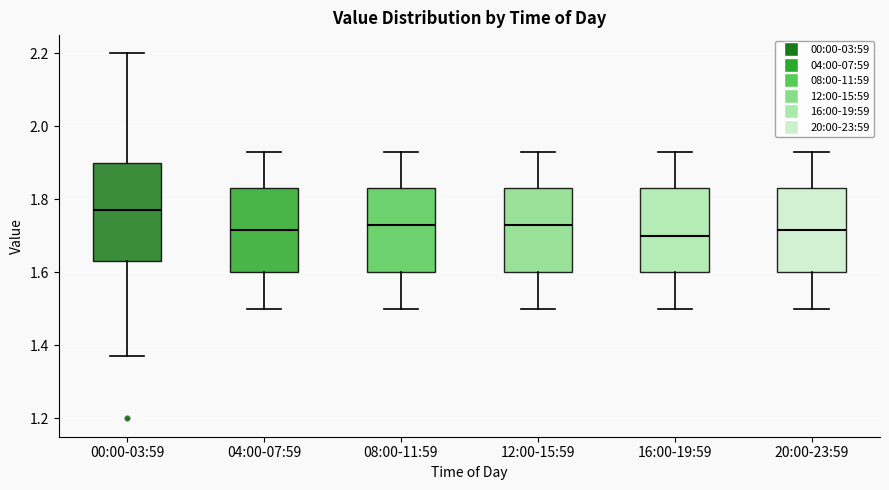

Which box has the highest median line?

00:00-03:59